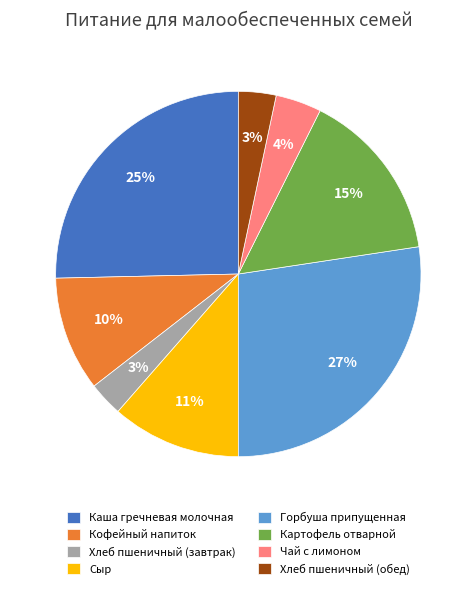

Is it true that Чай с лимоном is 14% of the pie?

False